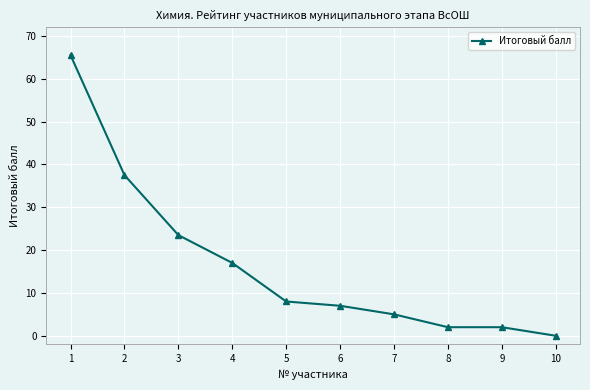

What is the change in value from 7 to 8?

-3.0